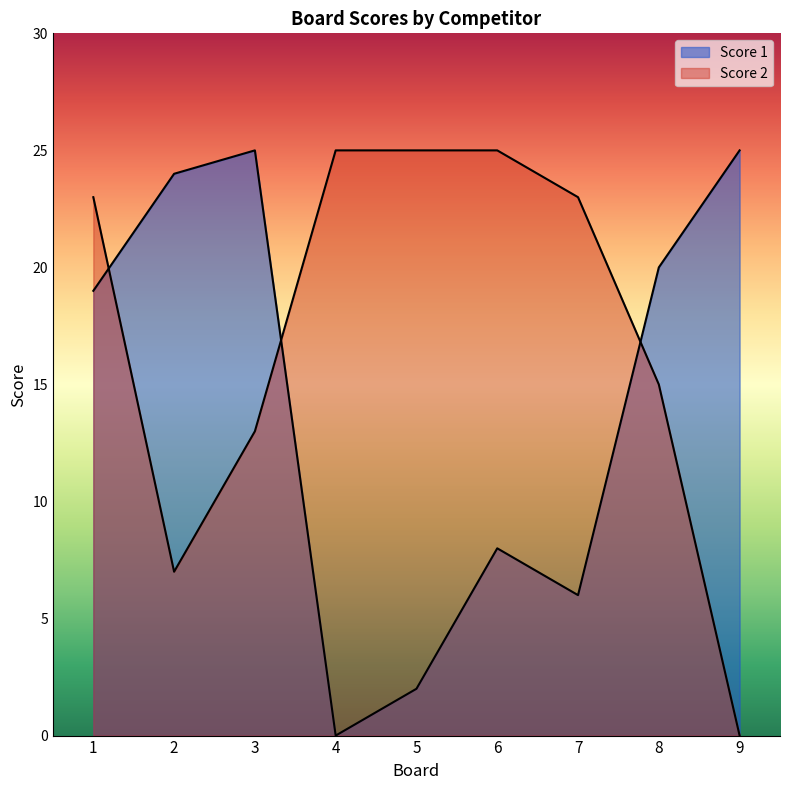

True or false: Score 1 has a value of 1 at 7.

False